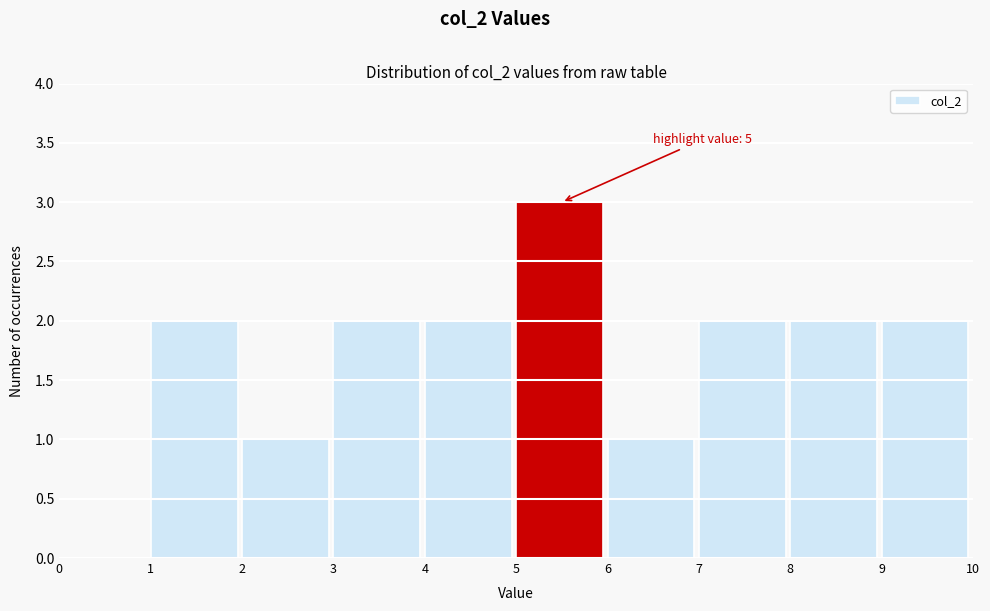

Which range on the x-axis has the tallest bar?

5 to 6